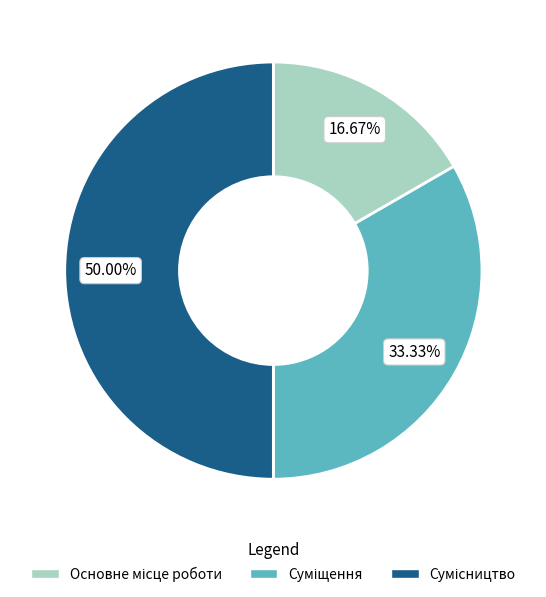

What portion of the pie excludes Суміщення?

66.7%